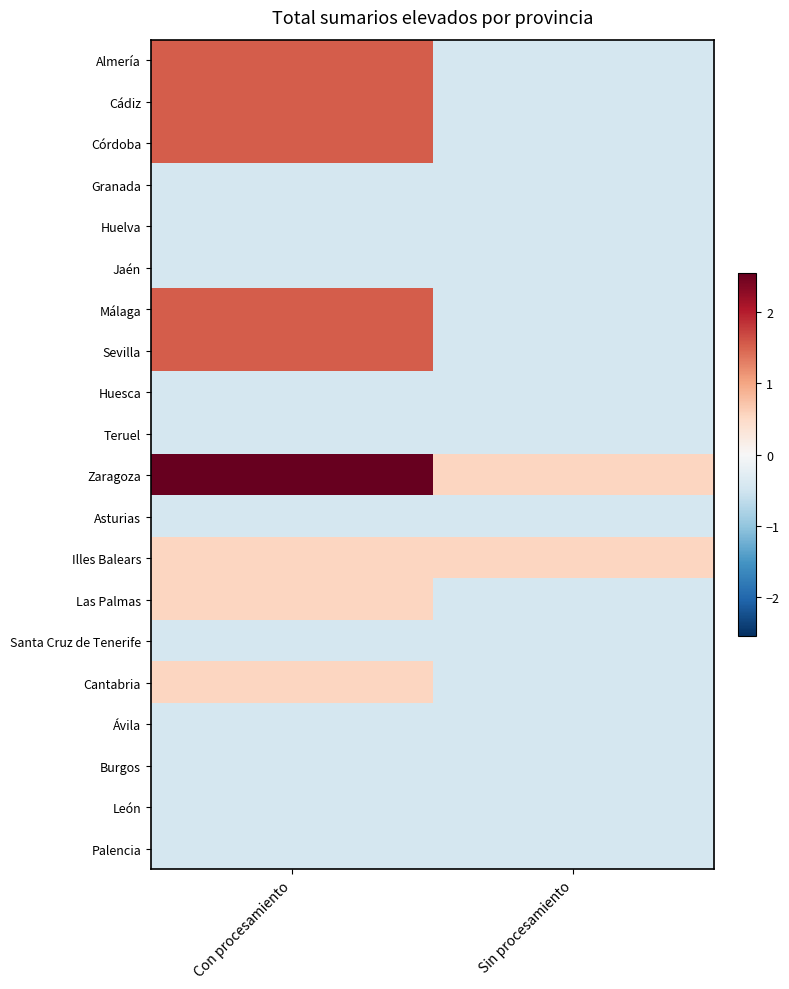

Reading right to left, transcribe all the data shown in this chart.

Almería: Sin procesamiento=-0.5	Con procesamiento=1.6
Cádiz: Sin procesamiento=-0.5	Con procesamiento=1.6
Córdoba: Sin procesamiento=-0.5	Con procesamiento=1.6
Granada: Sin procesamiento=-0.5	Con procesamiento=-0.5
Huelva: Sin procesamiento=-0.5	Con procesamiento=-0.5
Jaén: Sin procesamiento=-0.5	Con procesamiento=-0.5
Málaga: Sin procesamiento=-0.5	Con procesamiento=1.6
Sevilla: Sin procesamiento=-0.5	Con procesamiento=1.6
Huesca: Sin procesamiento=-0.5	Con procesamiento=-0.5
Teruel: Sin procesamiento=-0.5	Con procesamiento=-0.5
Zaragoza: Sin procesamiento=0.6	Con procesamiento=2.5
Asturias: Sin procesamiento=-0.5	Con procesamiento=-0.5
Illes Balears: Sin procesamiento=0.6	Con procesamiento=0.6
Las Palmas: Sin procesamiento=-0.5	Con procesamiento=0.6
Santa Cruz de Tenerife: Sin procesamiento=-0.5	Con procesamiento=-0.5
Cantabria: Sin procesamiento=-0.5	Con procesamiento=0.6
Ávila: Sin procesamiento=-0.5	Con procesamiento=-0.5
Burgos: Sin procesamiento=-0.5	Con procesamiento=-0.5
León: Sin procesamiento=-0.5	Con procesamiento=-0.5
Palencia: Sin procesamiento=-0.5	Con procesamiento=-0.5